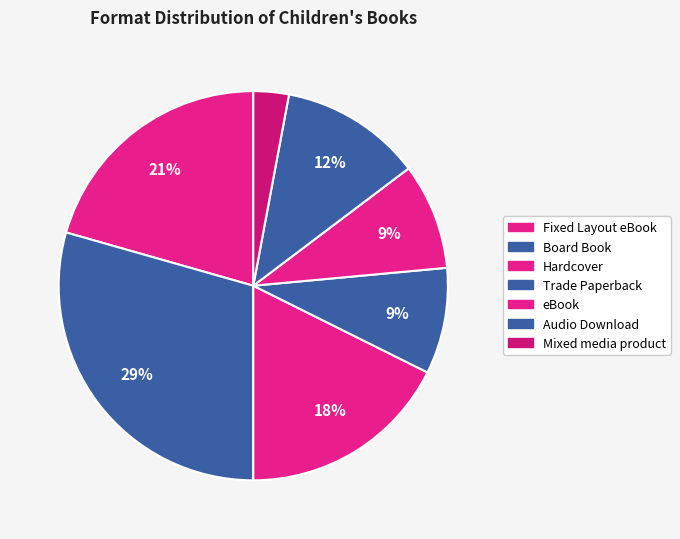

Combined, what portion of the pie is Hardcover and Mixed media product?

20.6%